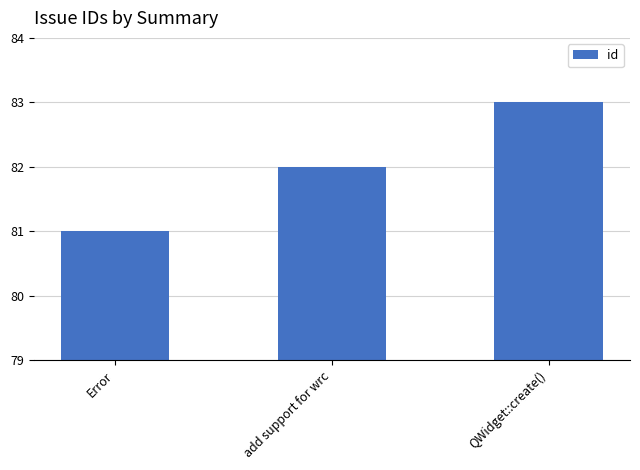

What is the label of the 2nd bar from the right?

add support for wrc